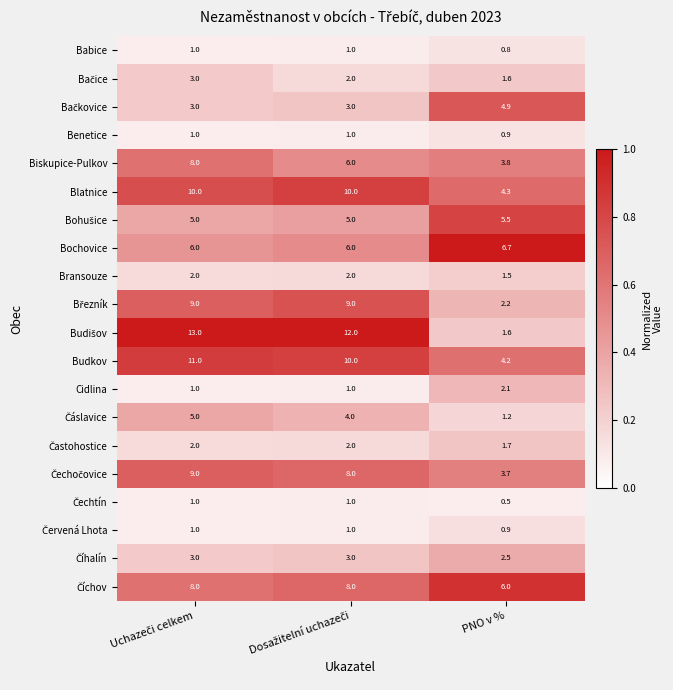

At which category does the chart reach its minimum across all series?

PNO v %